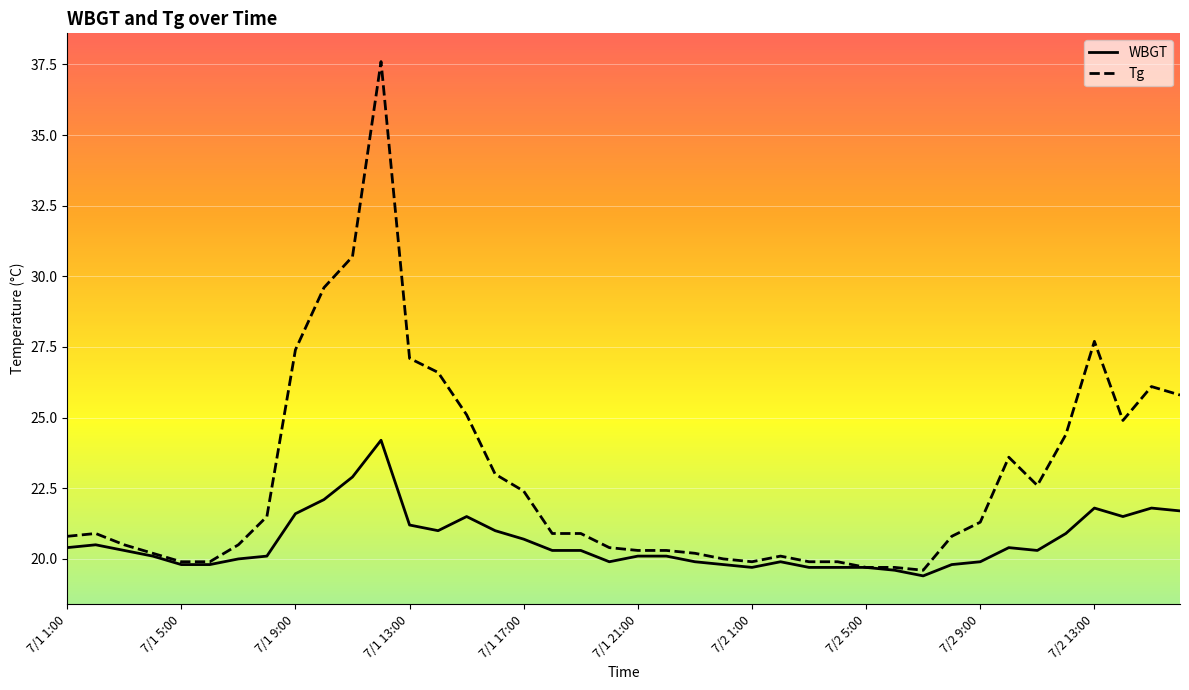

Which series has the widest spread of values?

Tg